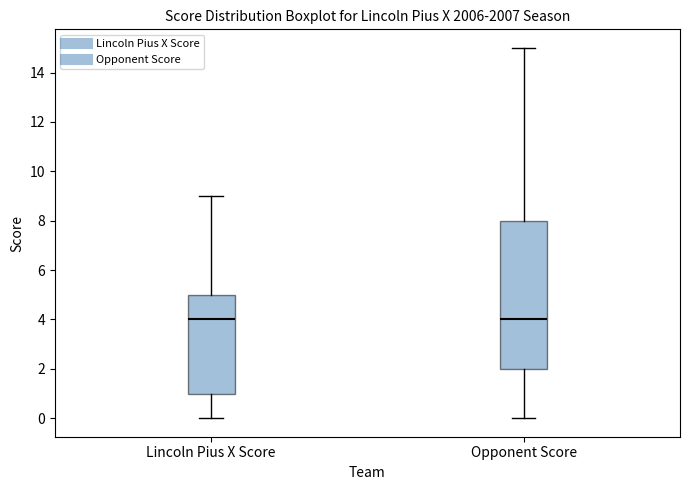

Reading left to right, read every box against the y-axis: the position of its median line, the range the box covers, and the ends of its whiskers. The values are not printed on the chart, so give them approximately, as read against the axis.

Lincoln Pius X Score: median 4, box 1 to 5, whiskers 0 to 9
Opponent Score: median 4, box 2 to 8, whiskers 0 to 15